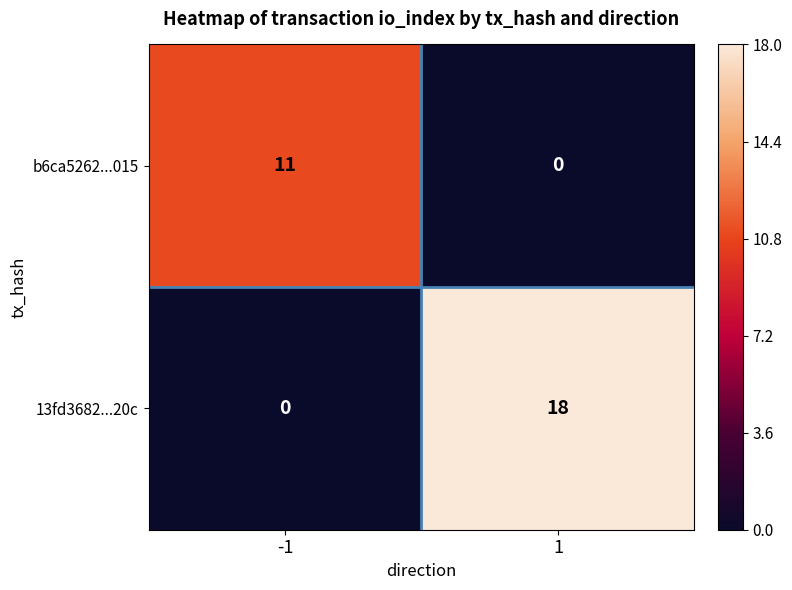

Which series has the largest range (max minus min)?

13fd3682...20c